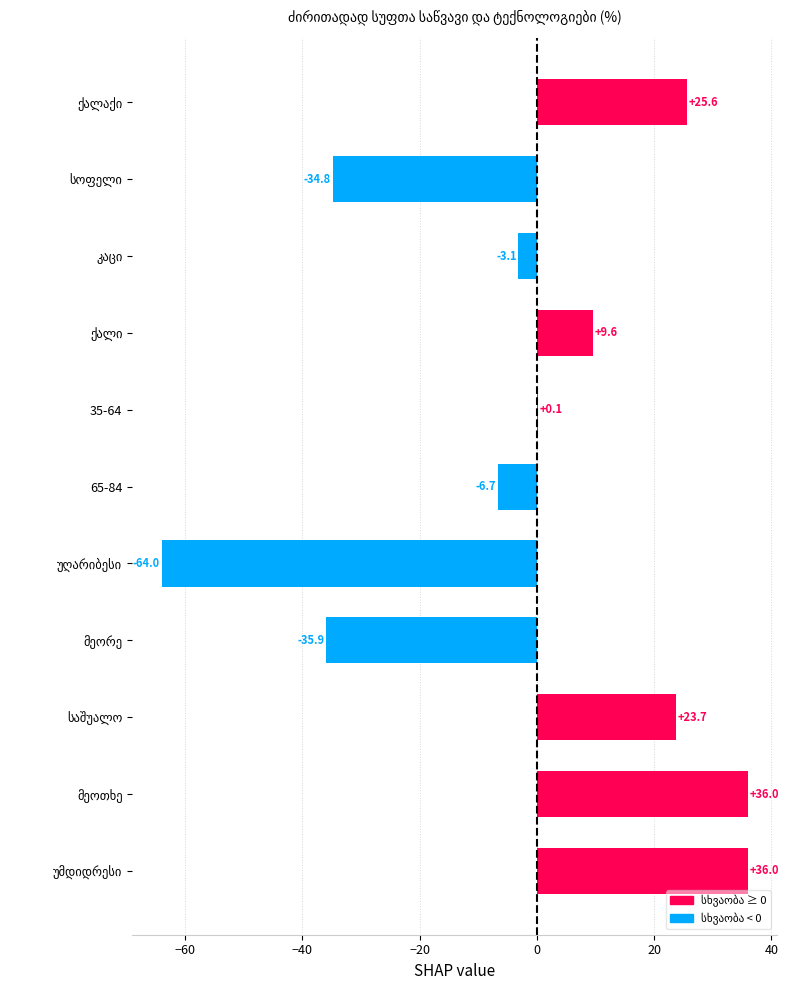

Where is the data nearest to the value -14?

65-84